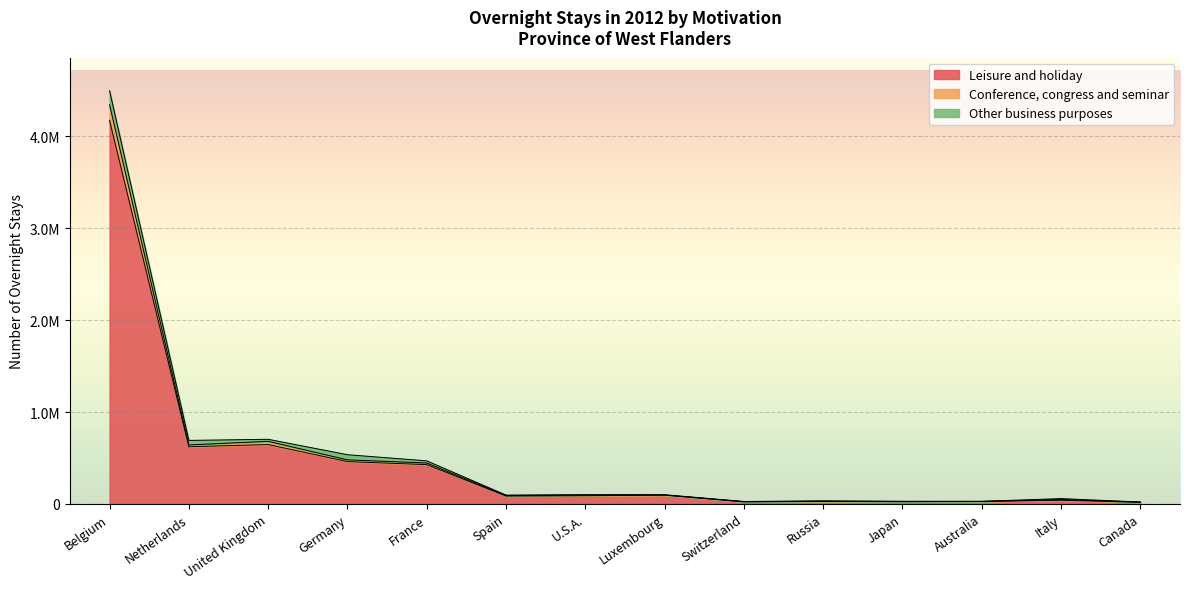

What is the lowest value of the Conference, congress and seminar series?

19457